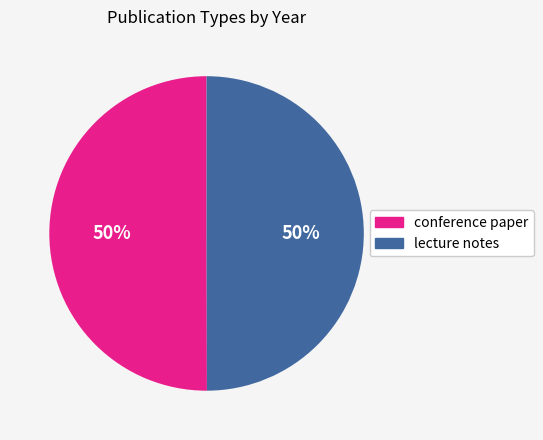

Is the sum of lecture notes and conference paper greater than half?

Yes